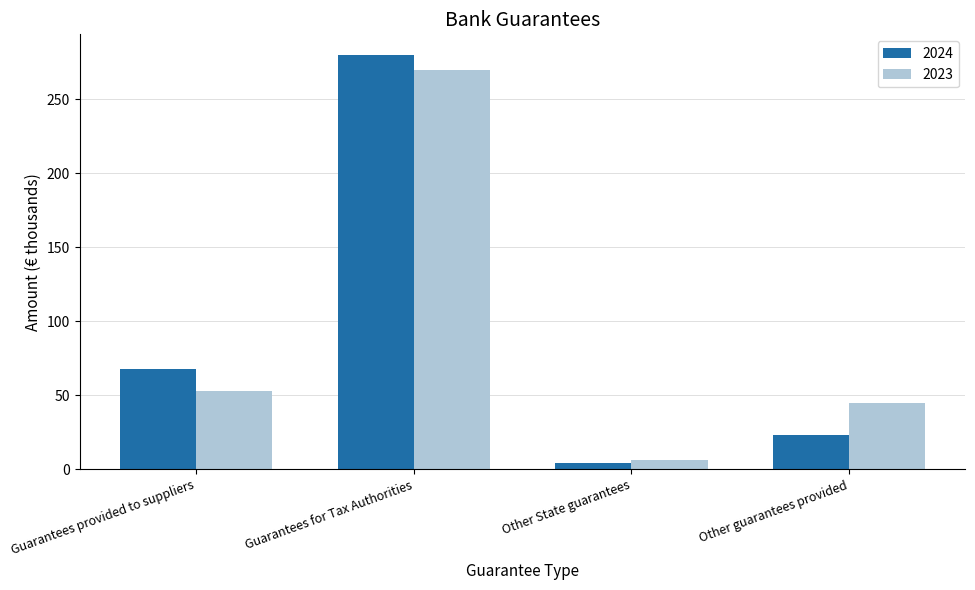

What is the maximum value for 2024?

280